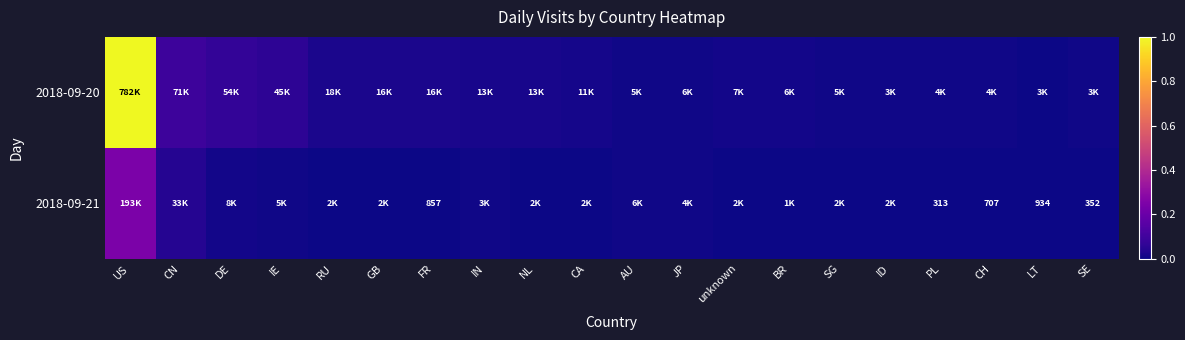

At which category does the chart reach its peak across all series?

US